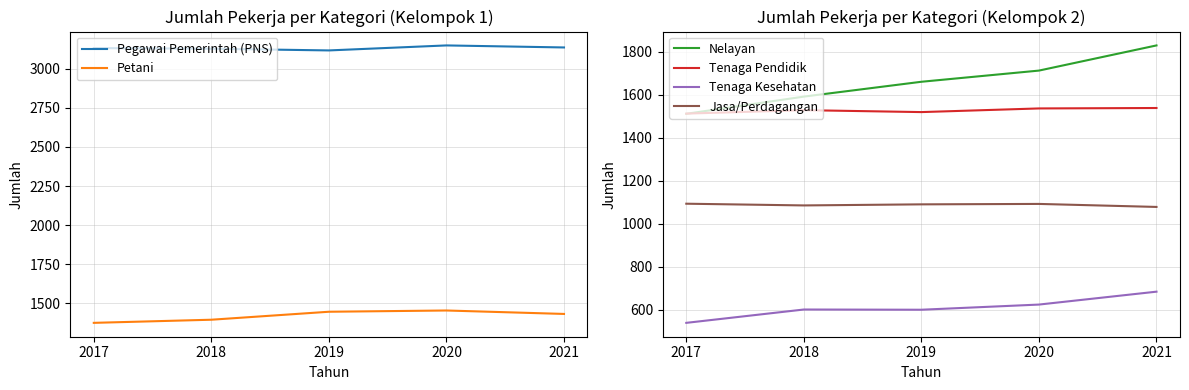

What is the sum of all Petani values?

7102